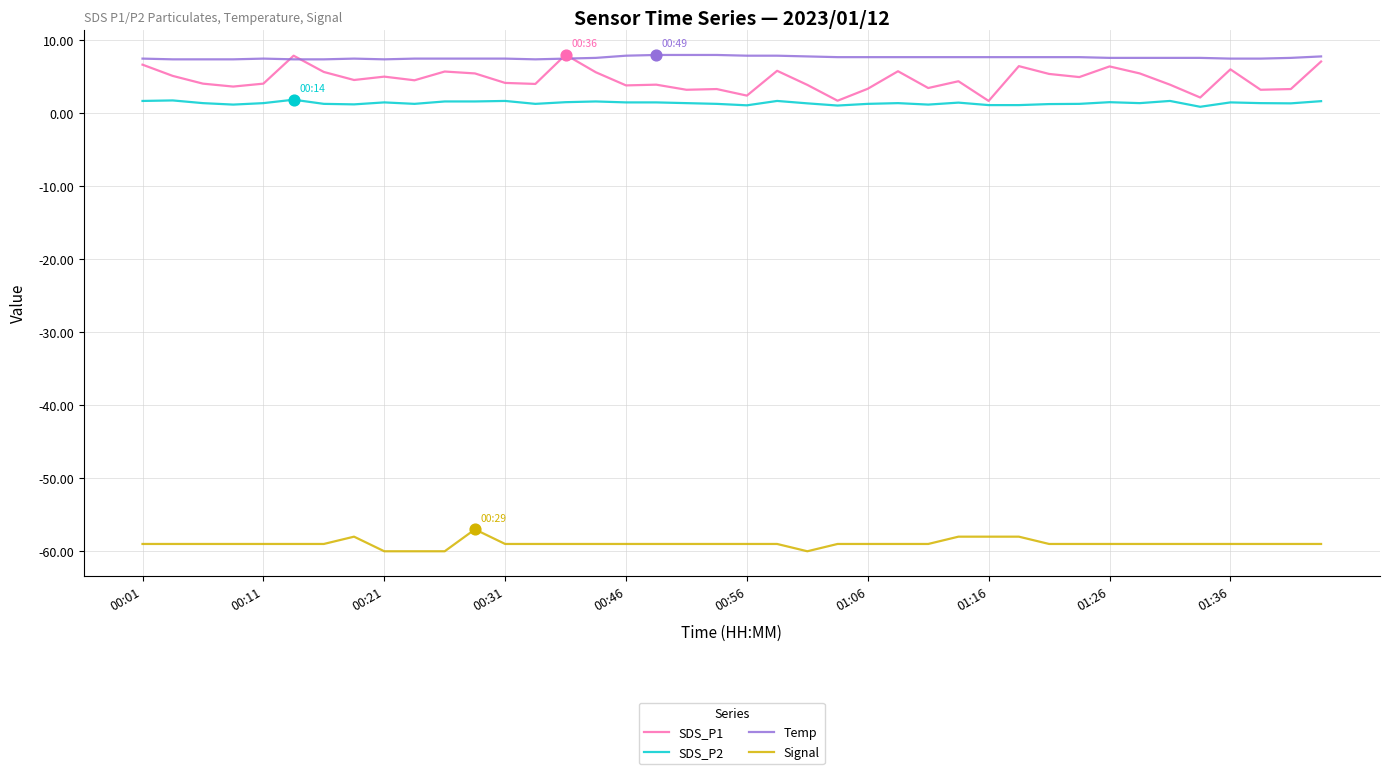

What is the minimum value shown in the chart?

-60.0